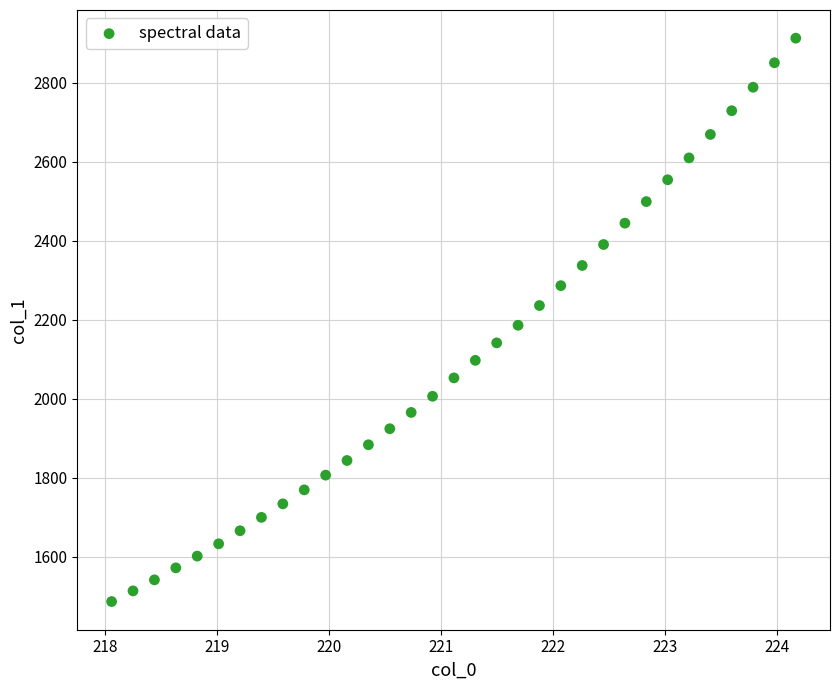

What is the range of X values (max minus min)?

6.1